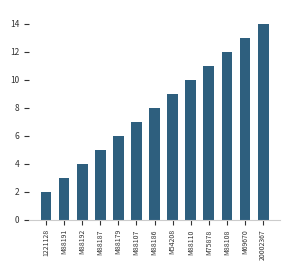

Which has a higher value, M88107 or M75878?

M75878